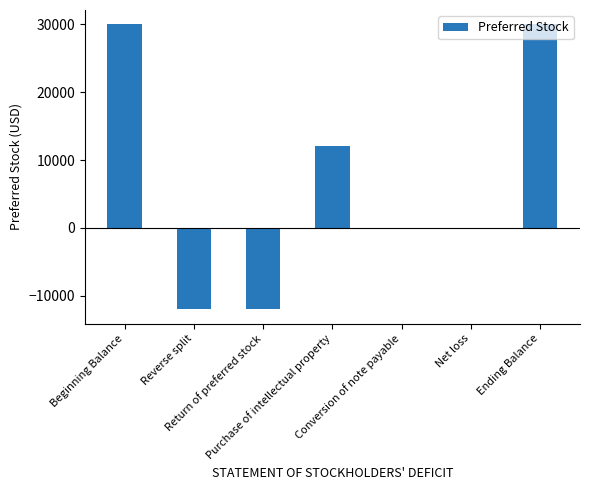

Rank the categories by value from highest to lowest.

Beginning Balance, Ending Balance, Purchase of intellectual property, Conversion of note payable, Net loss, Reverse split, Return of preferred stock